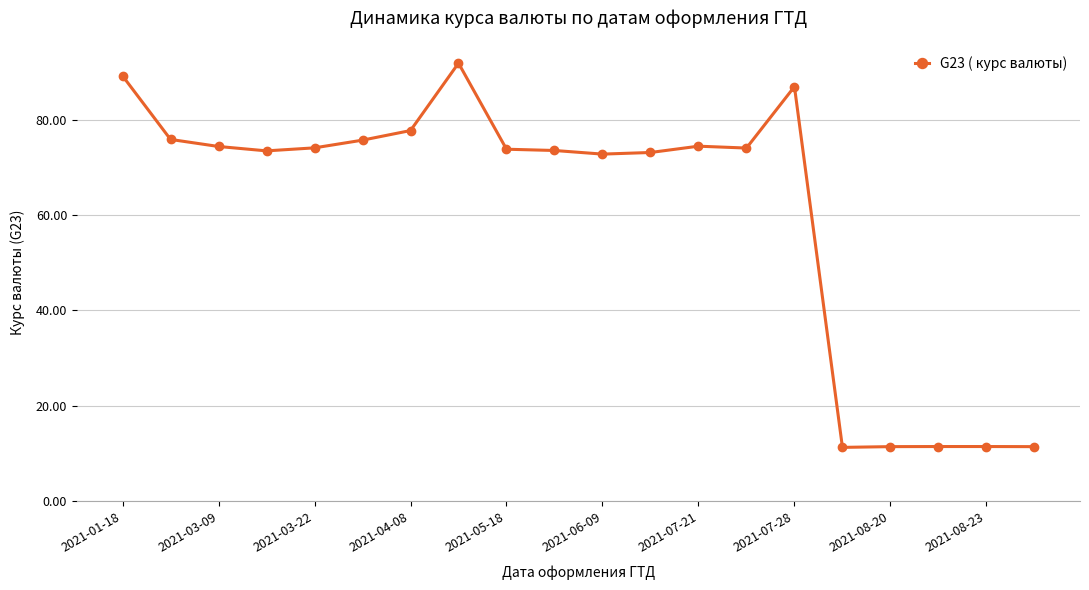

How many distinct data groups are displayed?

1